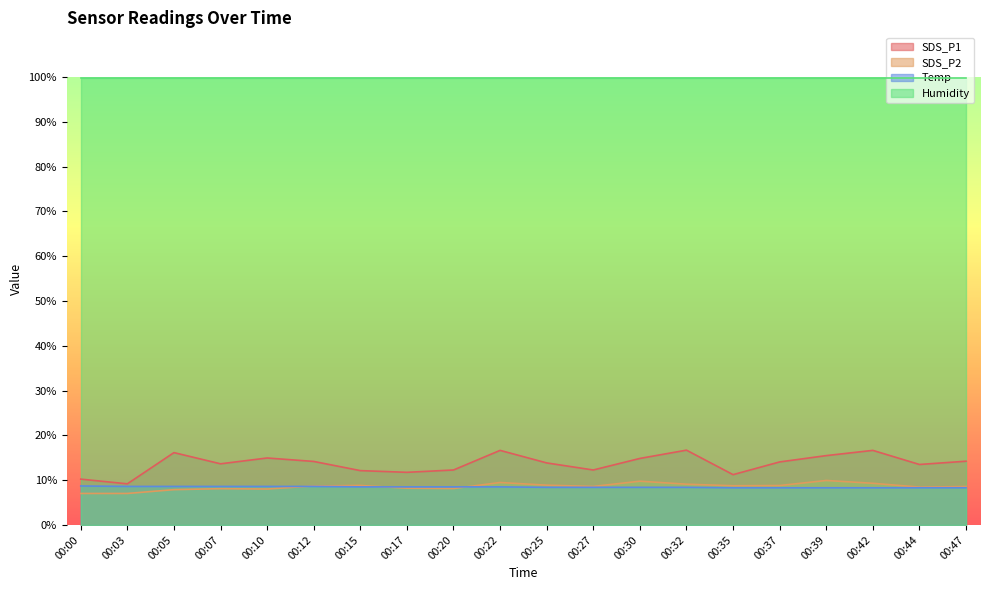

Is the value of Temp at 00:22 greater than the value of SDS_P1 at 00:03?

No